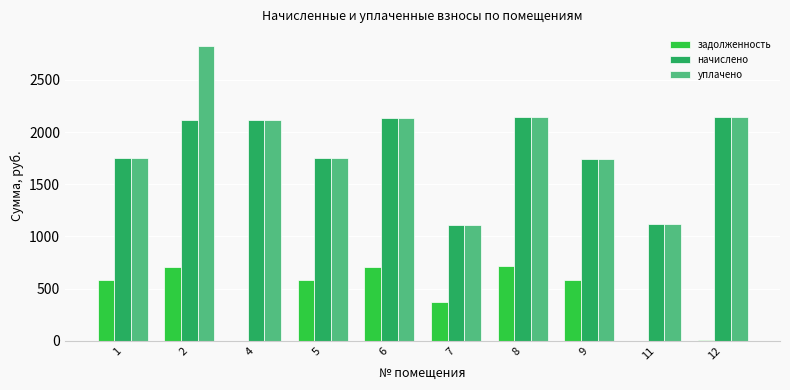

Is the value of задолженность at 11 greater than the value of начислено at 6?

No